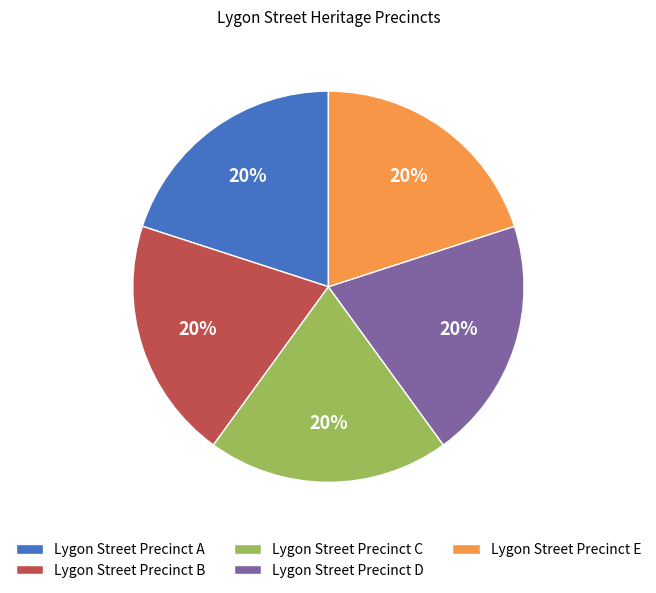

What is the ratio of the value at Lygon Street Precinct A to the value at Lygon Street Precinct B?

1.0